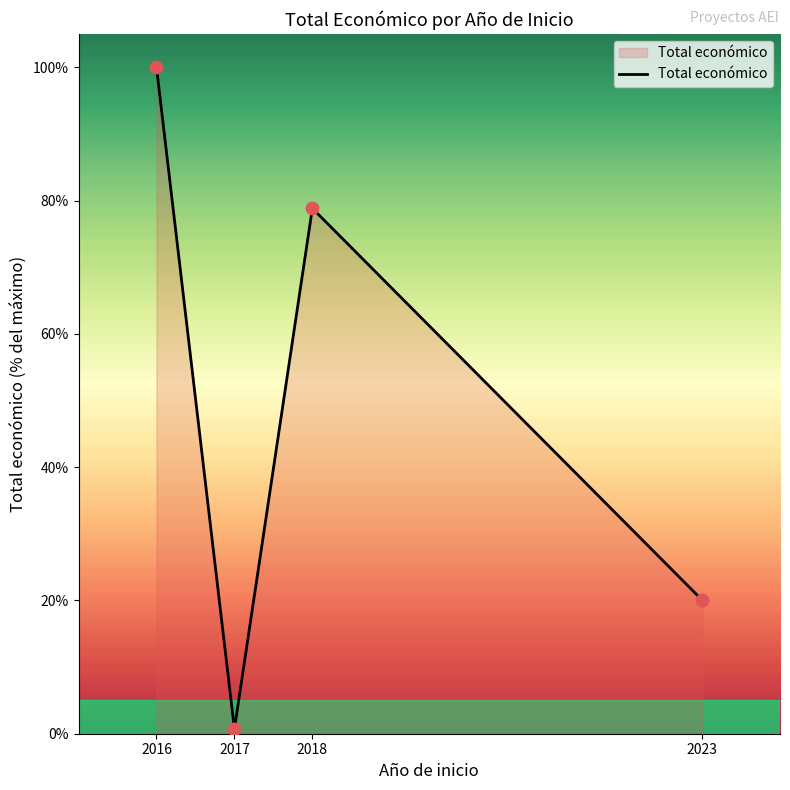

What is the change in value from 2017 to 2023?

+19.3